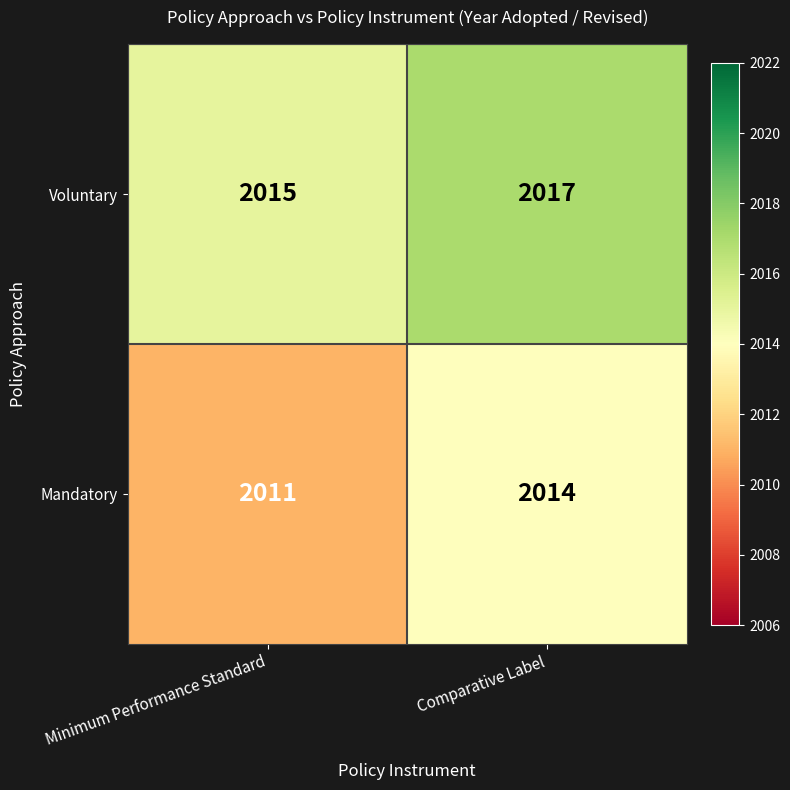

The value of Voluntary at Comparative Label is 563. True or false?

False